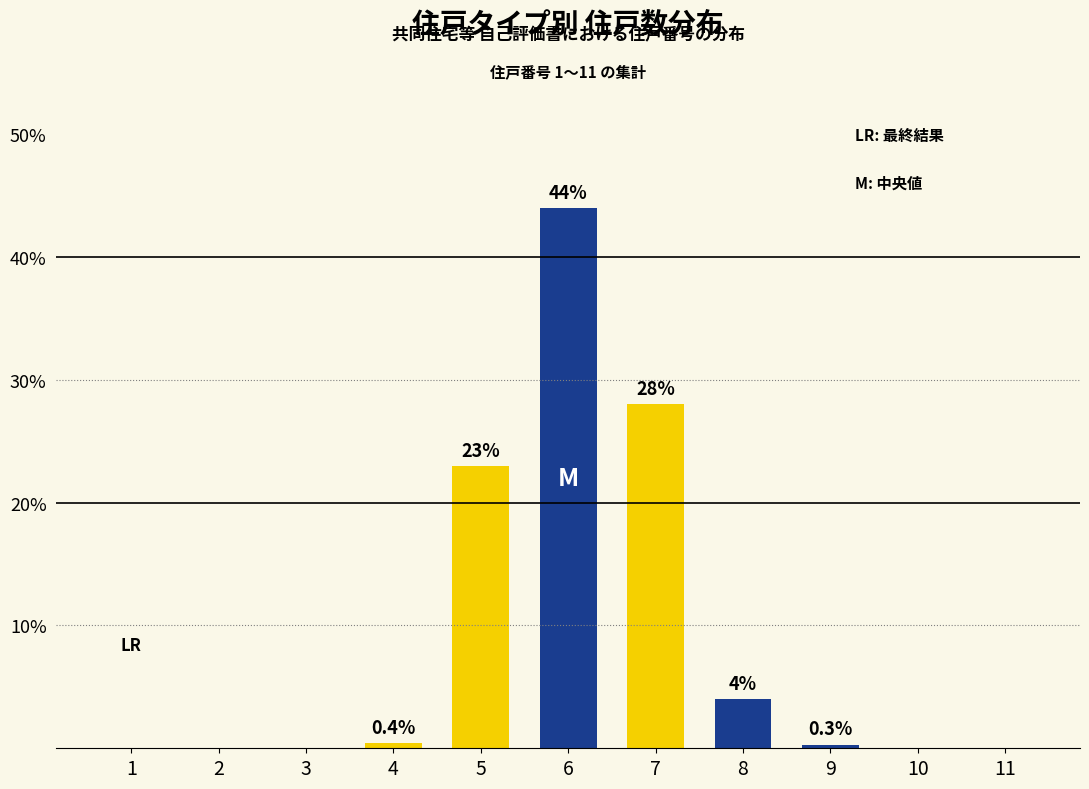

What is the change in value from 2 to 7?

+28.0